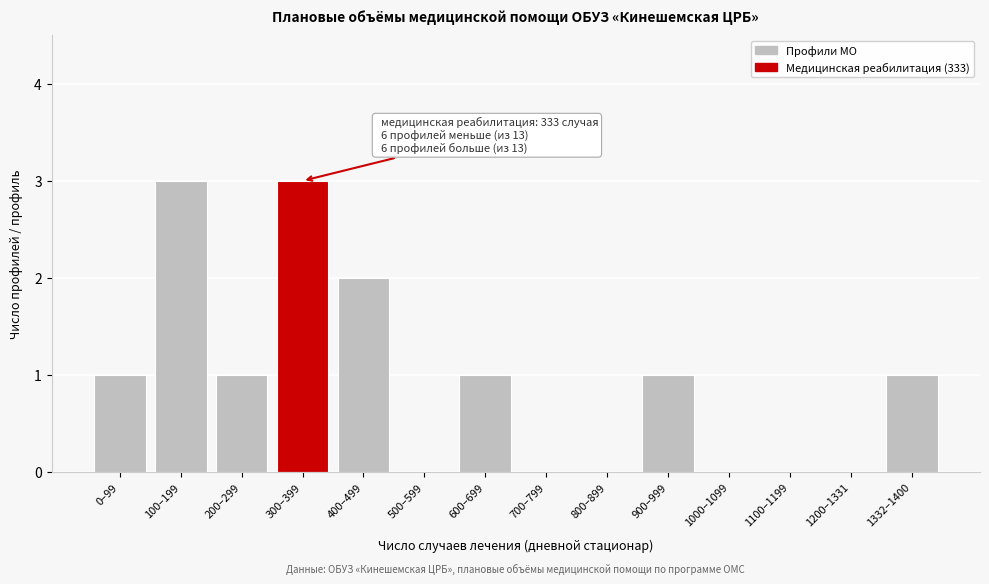

Reading left to right, extract all data points from this chart.

0–99=1	100–199=3	200–299=1	300–399=3	400–499=2	500–599=0	600–699=1	700–799=0	800–899=0	900–999=1	1000–1099=0	1100–1199=0	1200–1331=0	1332–1400=1